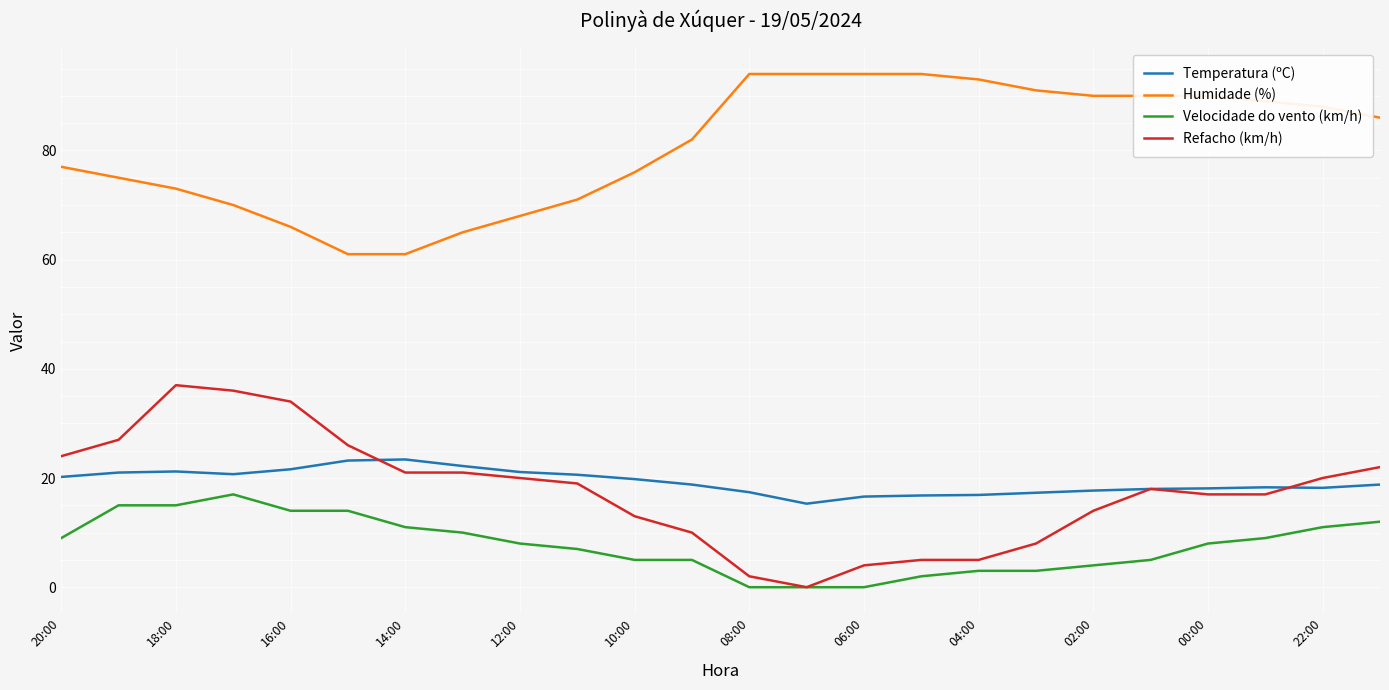

List the series in order of their peak value, highest first.

Humidade (%), Refacho (km/h), Temperatura (ºC), Velocidade do vento (km/h)